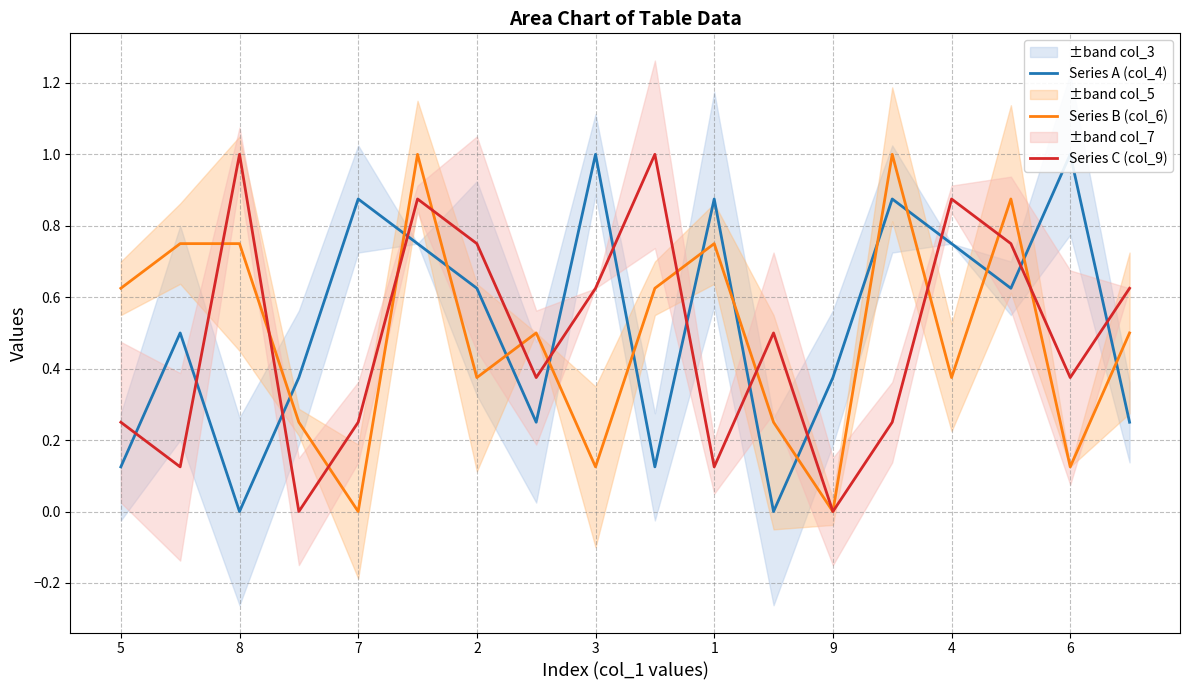

True or false: Series B (col_6) has a value of 0.0 at 7.

True